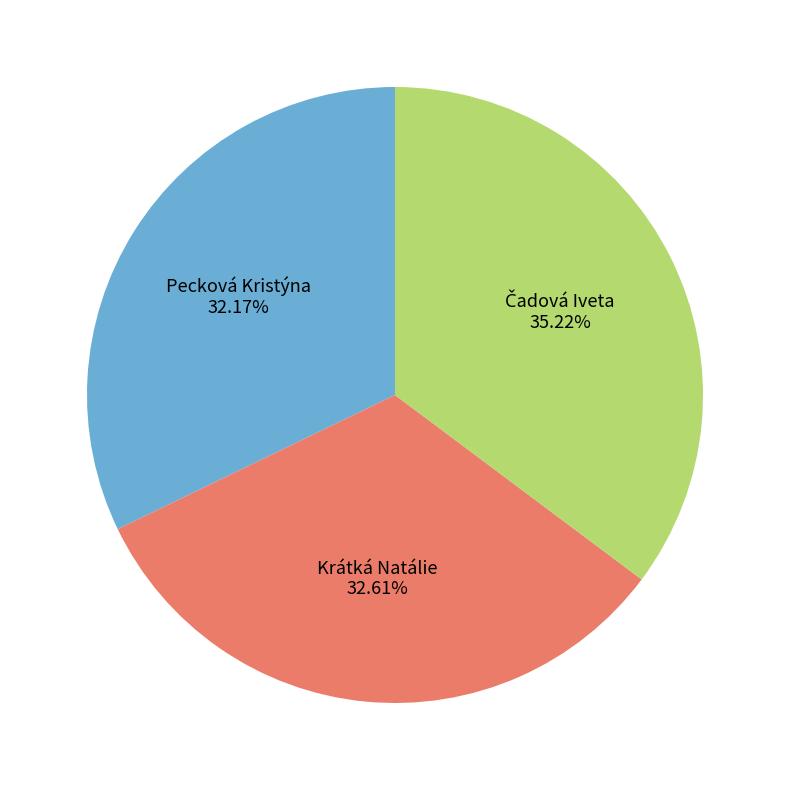

What is the ratio of the value at Pecková Kristýna to the value at Krátká Natálie?

1.0